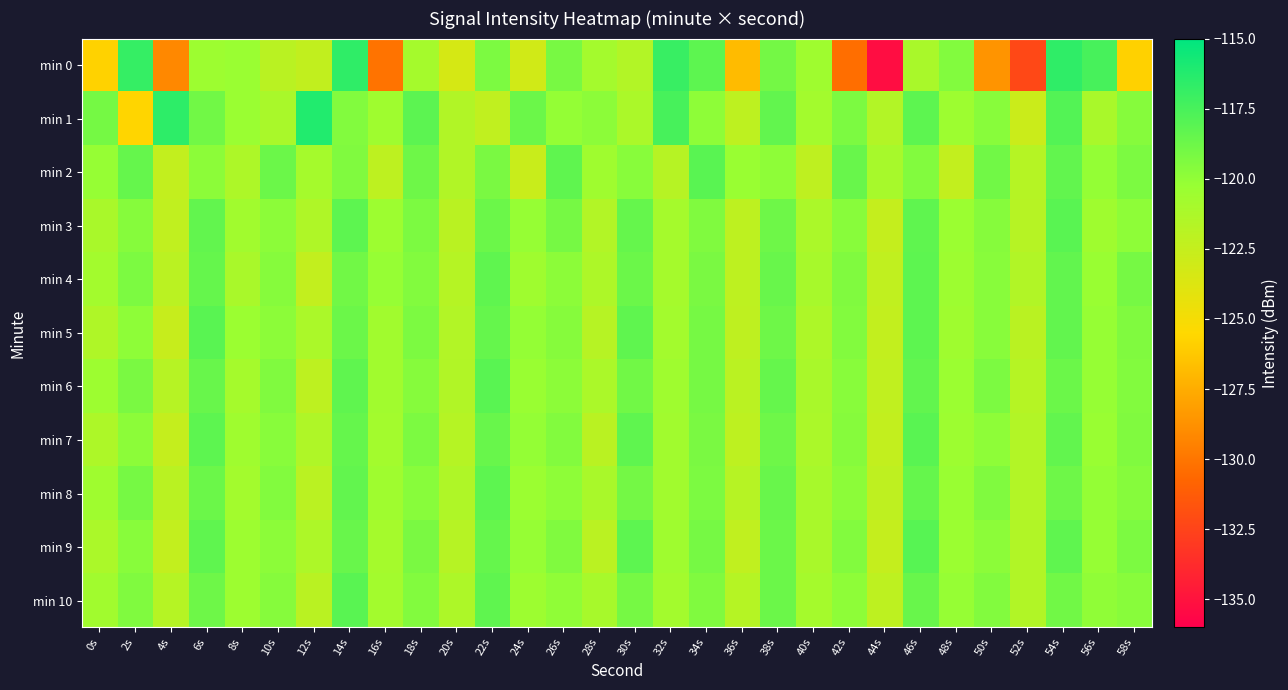

Rank the series at 56s from lowest to highest value.

min 1, min 3, min 4, min 7, min 5, min 6, min 9, min 2, min 8, min 10, min 0